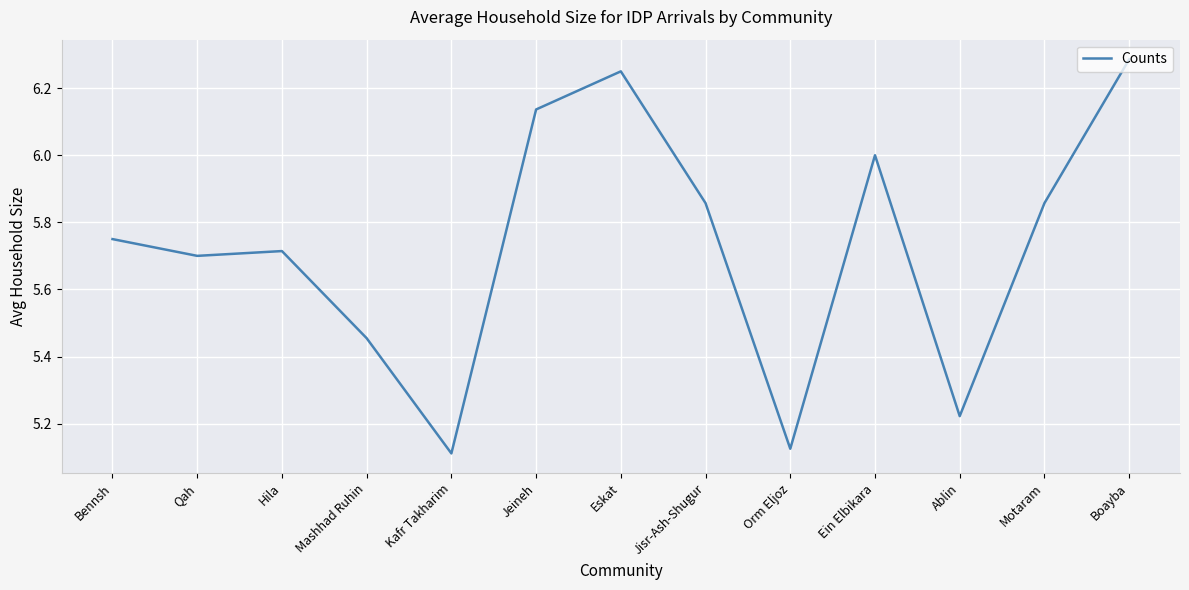

What is the difference between the second highest and second lowest values?

1.1